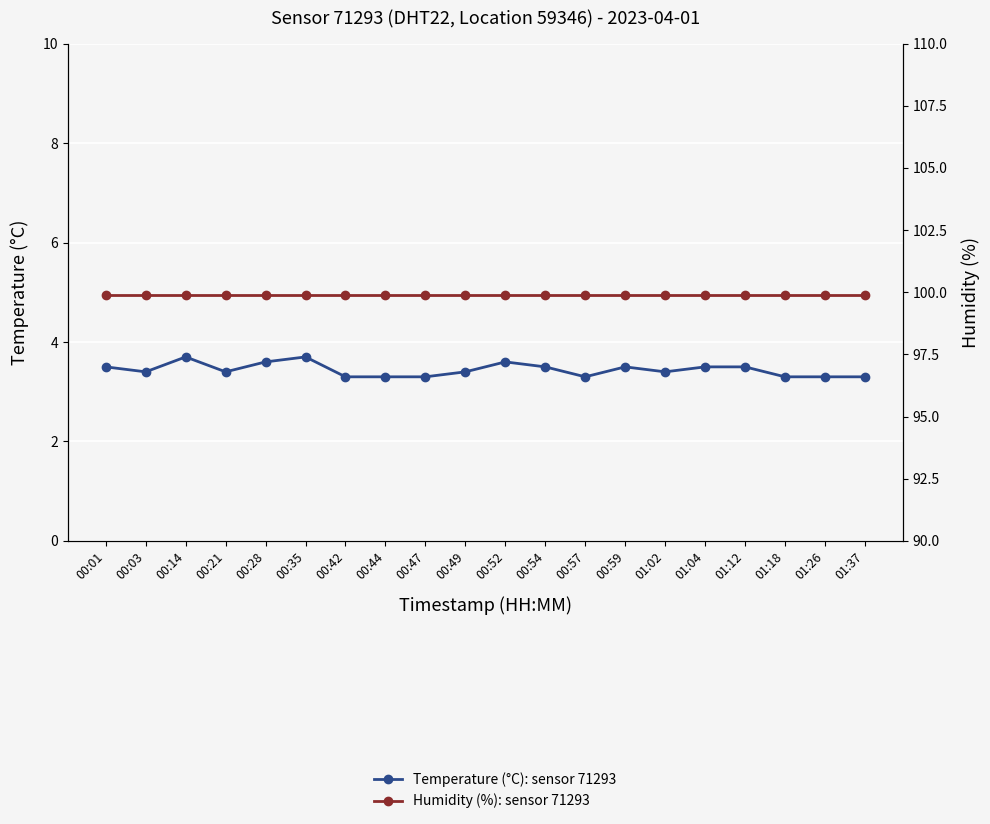

What is the label of the 2nd point from the right?

01:26